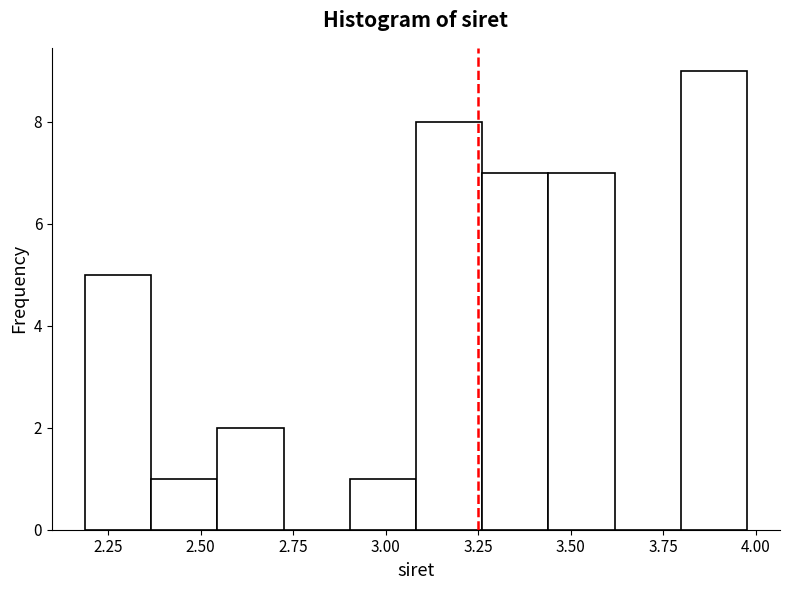

Read against the x-axis, roughly where is the centre of the tallest bar?

3.90